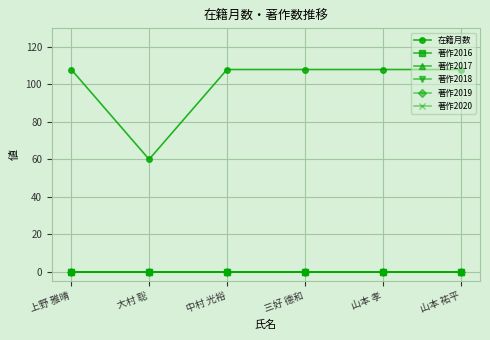

Reading left to right, extract all data points from this chart.

在籍月数: 108	60	108	108	108	108
著作2016: 0	0	0	0	0	0
著作2017: 0	0	0	0	0	0
著作2018: 0	0	0	0	0	0
著作2019: 0	0	0	0	0	0
著作2020: 0	0	0	0	0	0